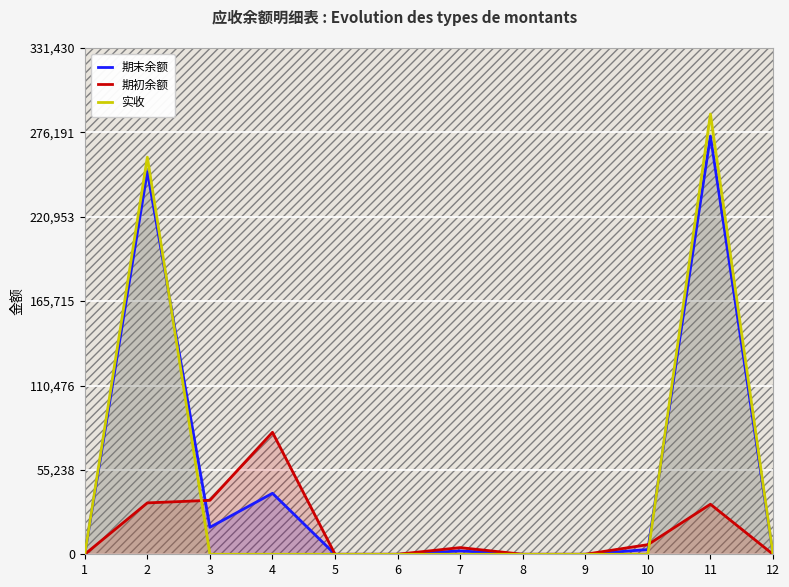

Which series changed the most between 6 and 9?

期末余额